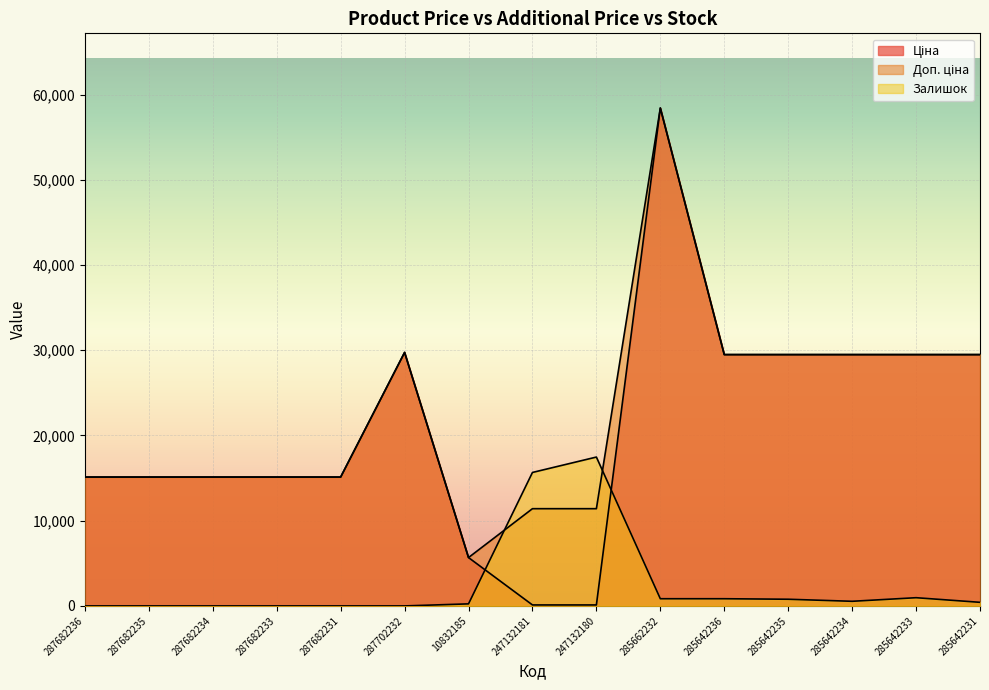

What is the sum of the Доп. ціна values at 247132180 and 287682231?

26530.0